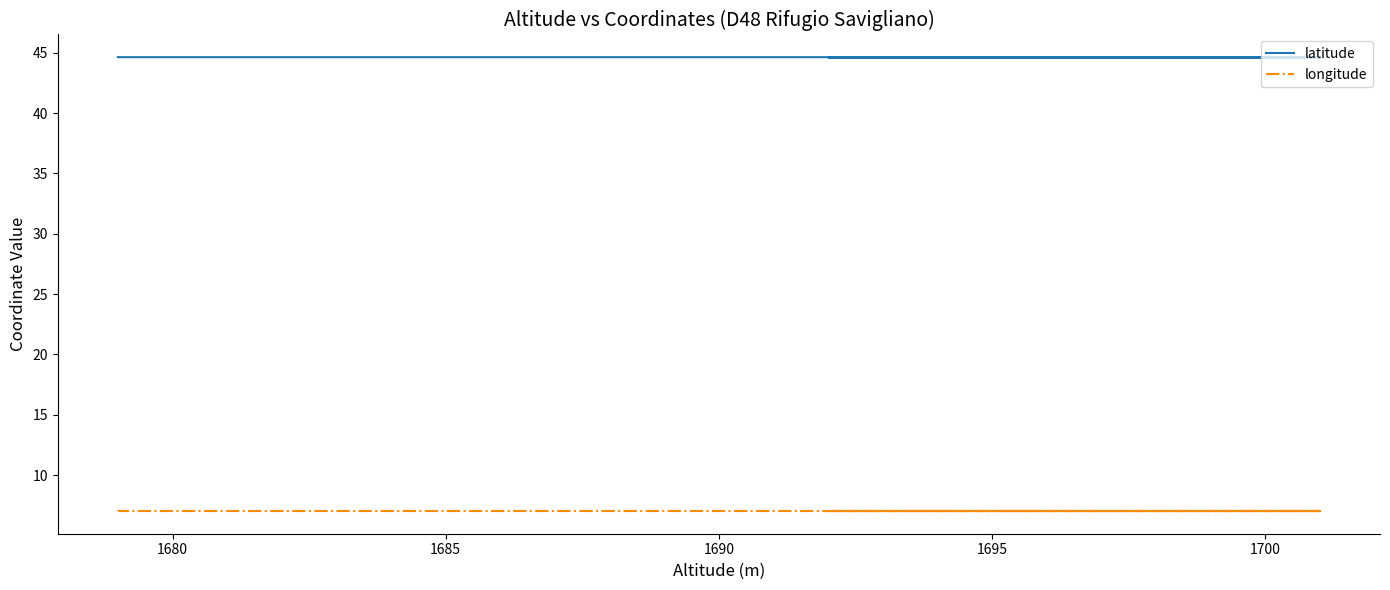

True or false: longitude and latitude intersect in this chart.

False